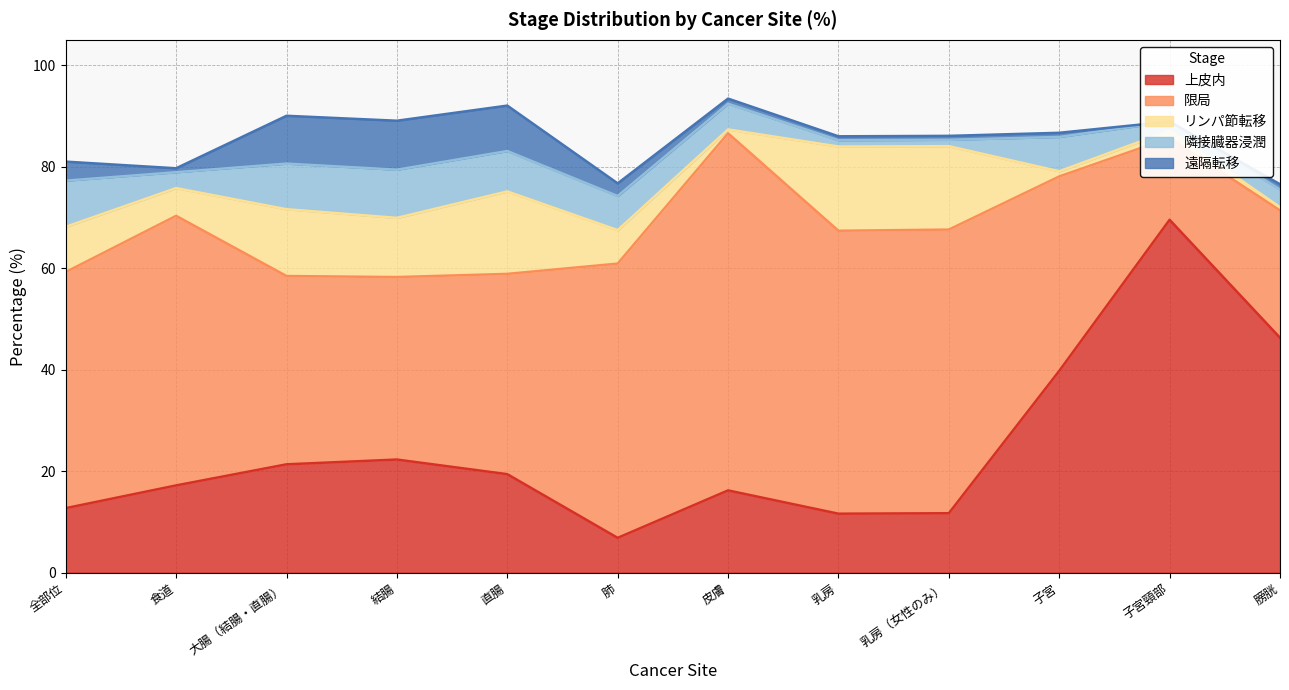

After their last crossing, which series has the higher values: 遠隔転移 or 隣接臓器浸潤?

隣接臓器浸潤